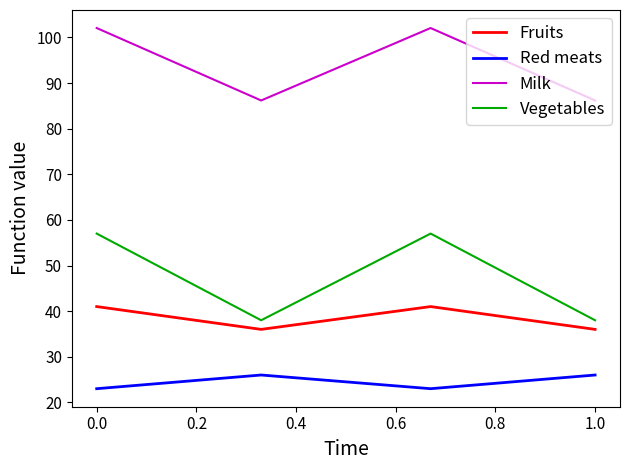

Reading left to right, list all the values displayed in this chart.

Fruits: 41.0	36.0	41.0	36.0
Red meats: 23.0	26.0	23.0	26.0
Milk: 102.1	86.2	102.1	86.2
Vegetables: 57.0	38.0	57.0	38.0